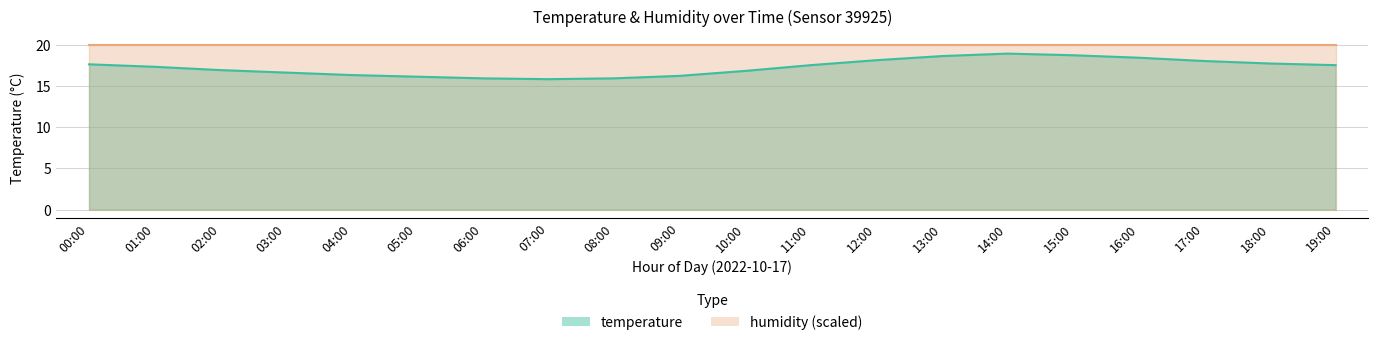

What is the difference between the maximum and minimum values?

3.1